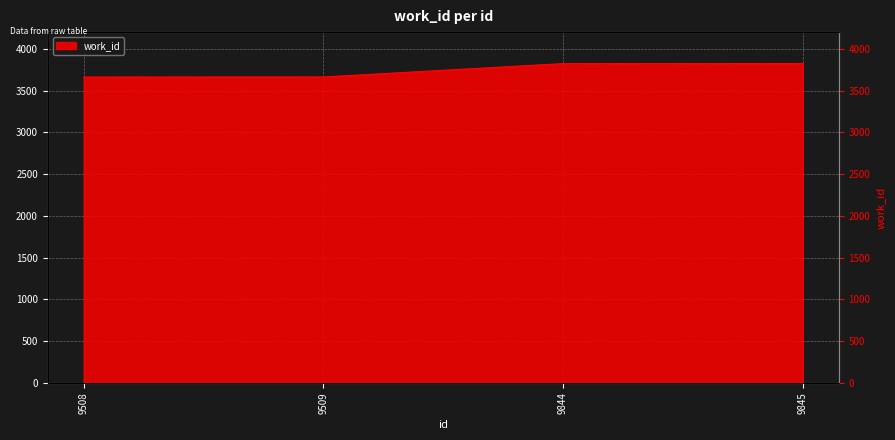

What is the difference between the values at 9508 and 9844?

161